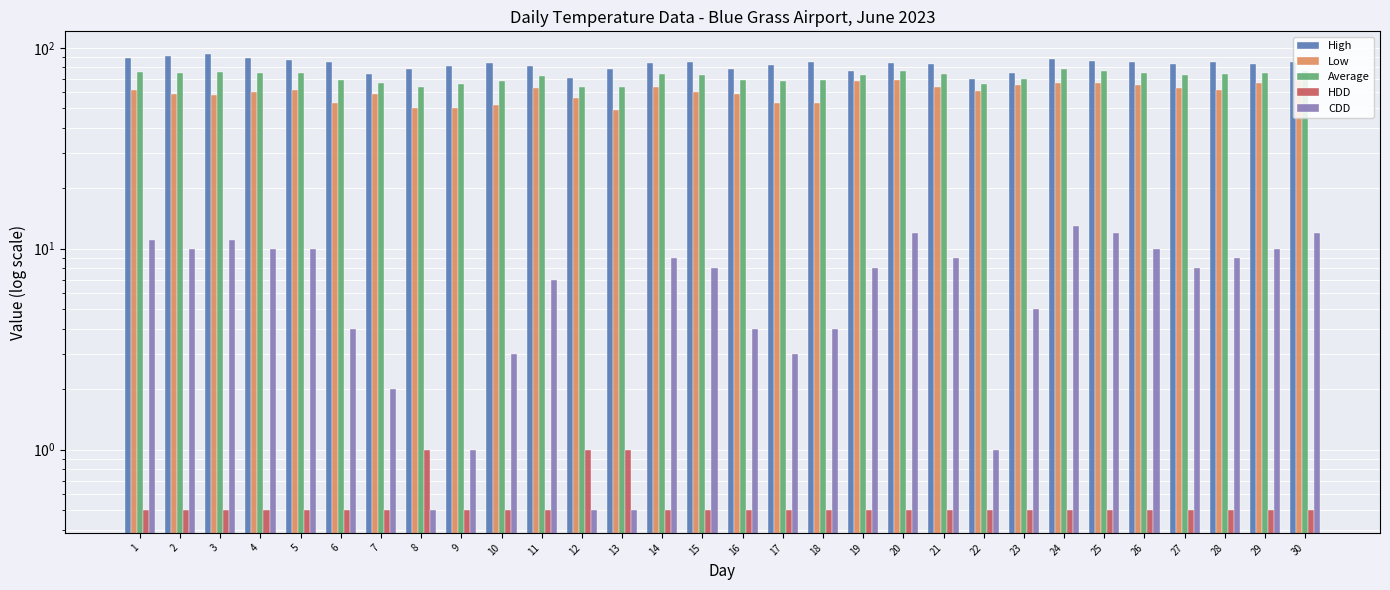

Rank the series at 8 from lowest to highest value.

CDD, HDD, Low, Average, High